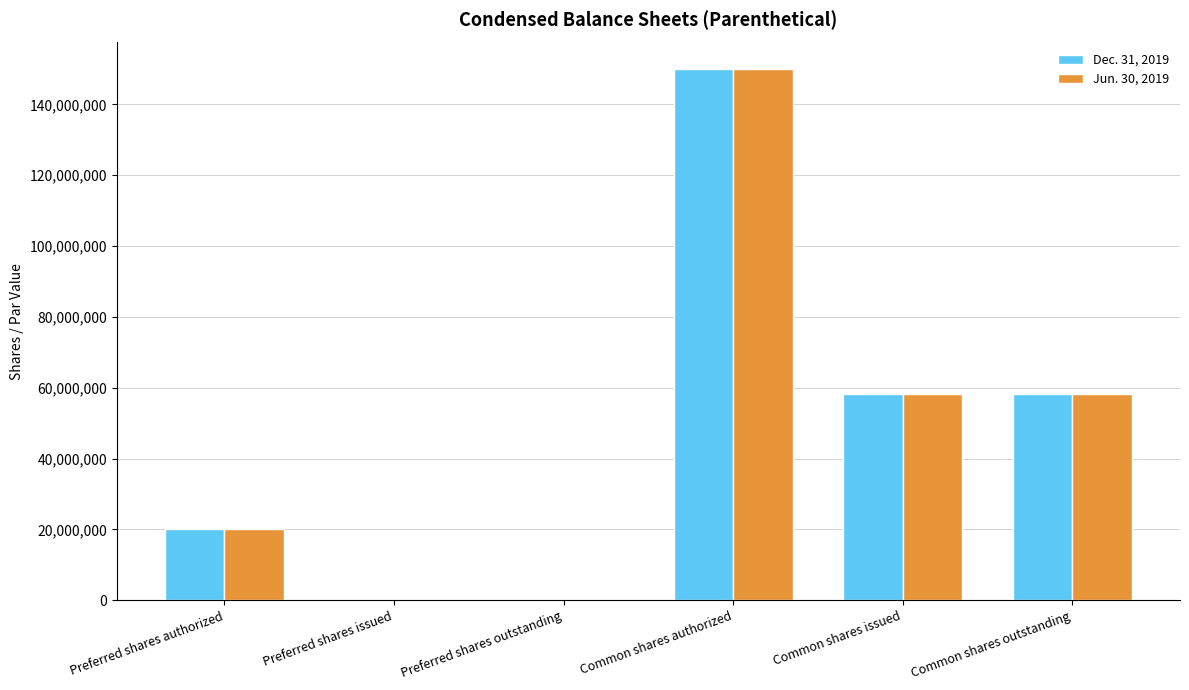

Reading right to left, what are all the values shown in this chart?

Dec. 31, 2019: 58167600	58167600	150000000	0	0	20000000
Jun. 30, 2019: 58167600	58167600	150000000	0	0	20000000